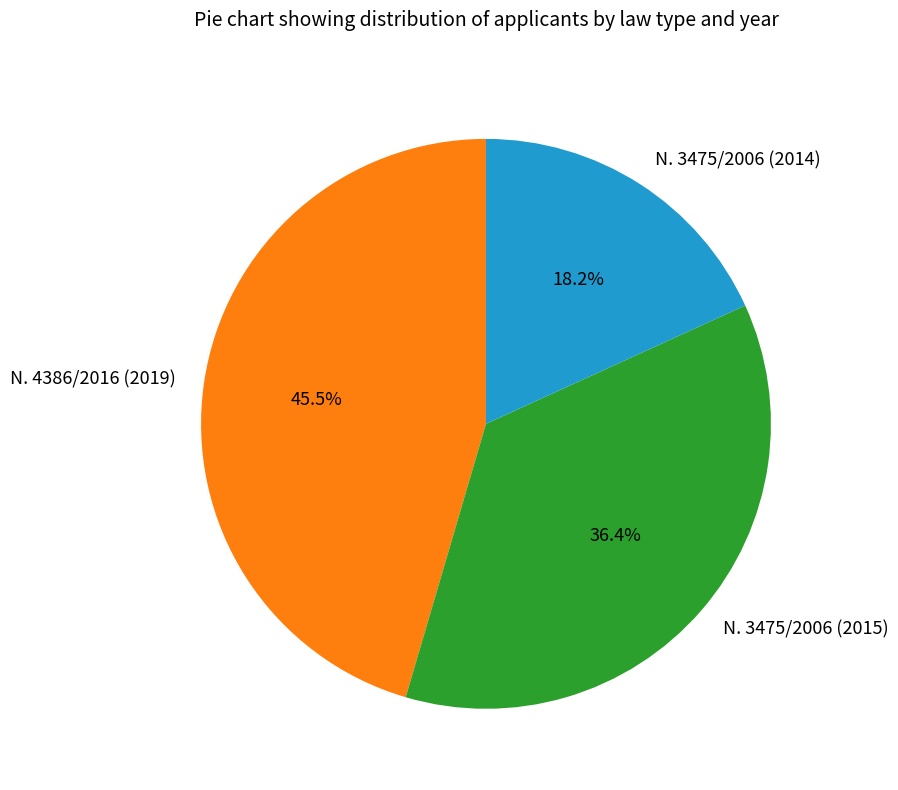

Rank the categories by value from lowest to highest.

Ν. 3475/2006 (2014), Ν. 3475/2006 (2015), Ν. 4386/2016 (2019)